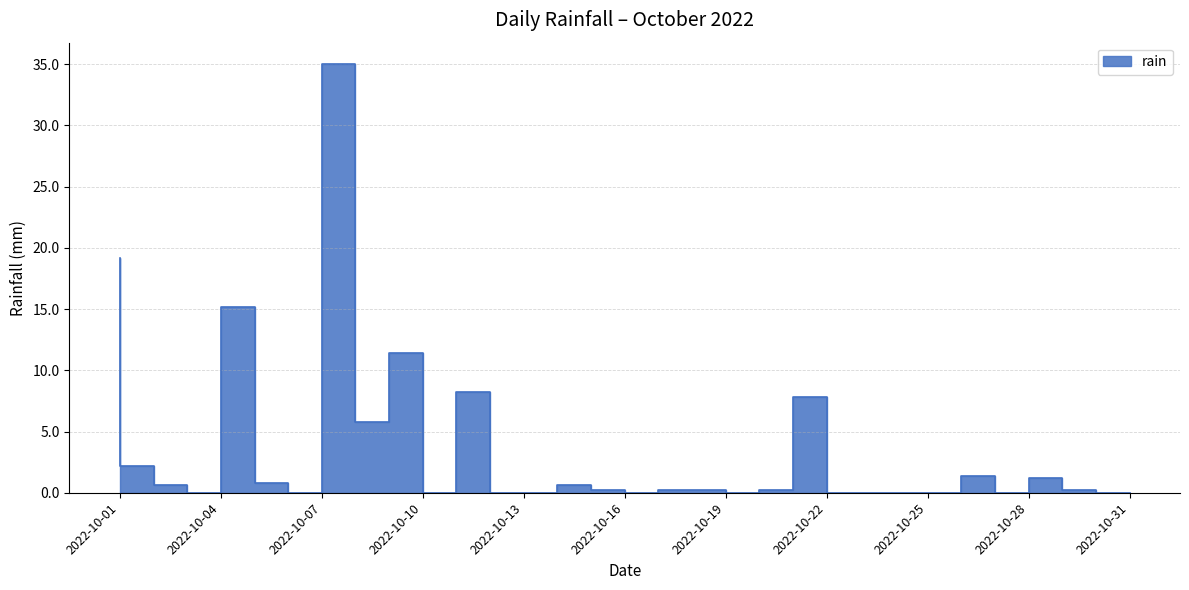

What is the greatest value displayed?

35.0